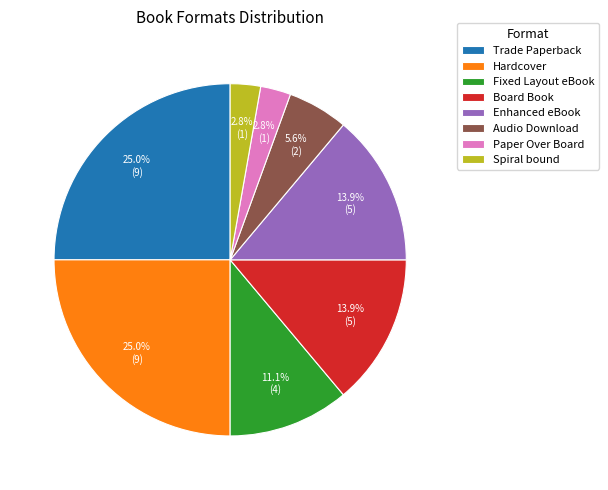

Is it true that Fixed Layout eBook is 24% of the pie?

False